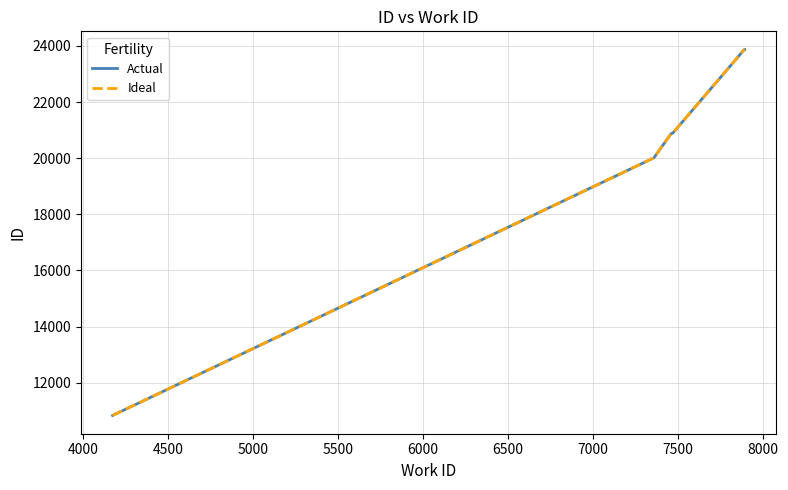

True or false: Actual and Ideal intersect in this chart.

False